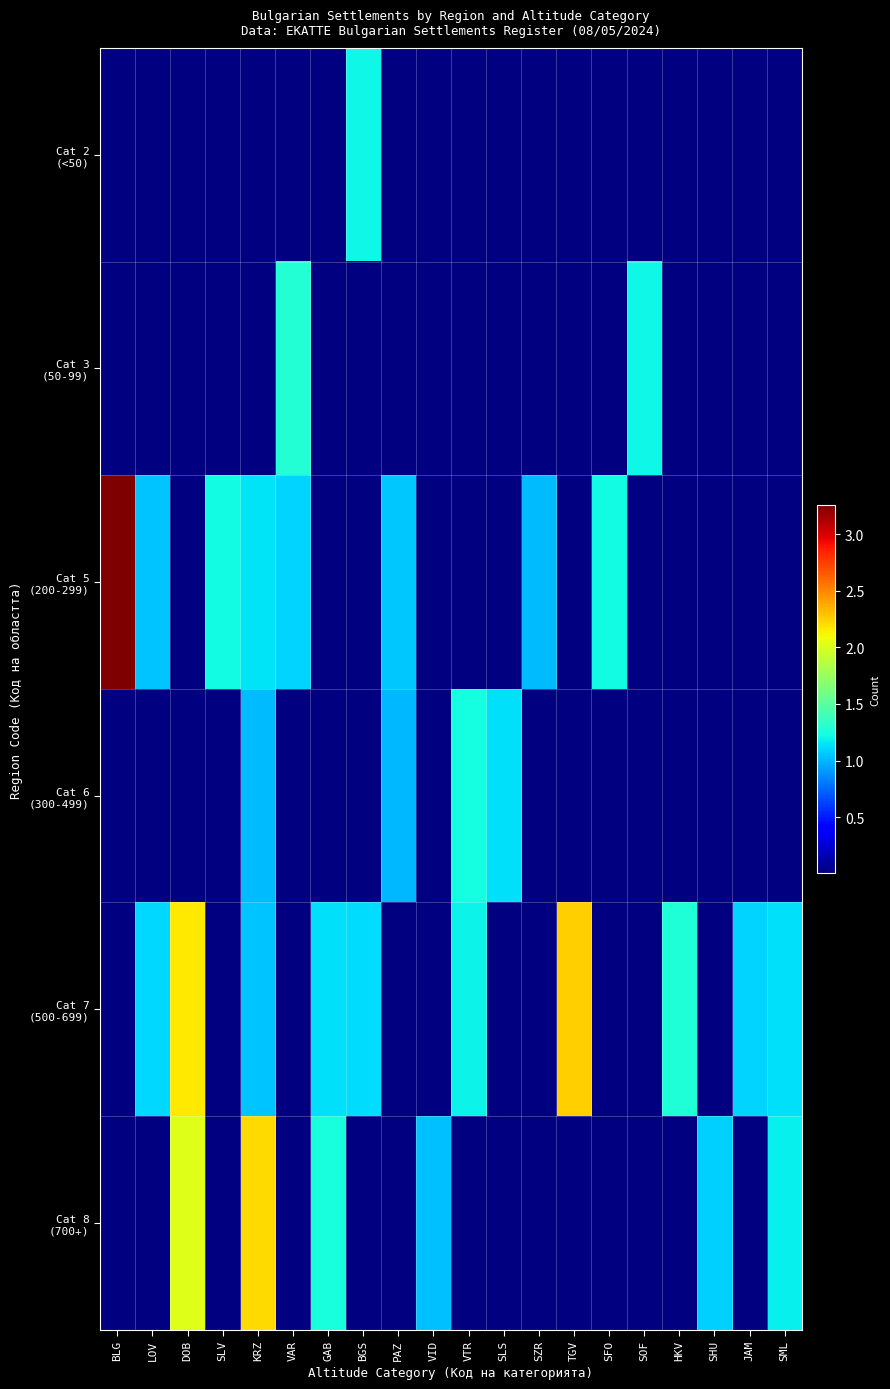

Which category has the highest value across all series?

BLG